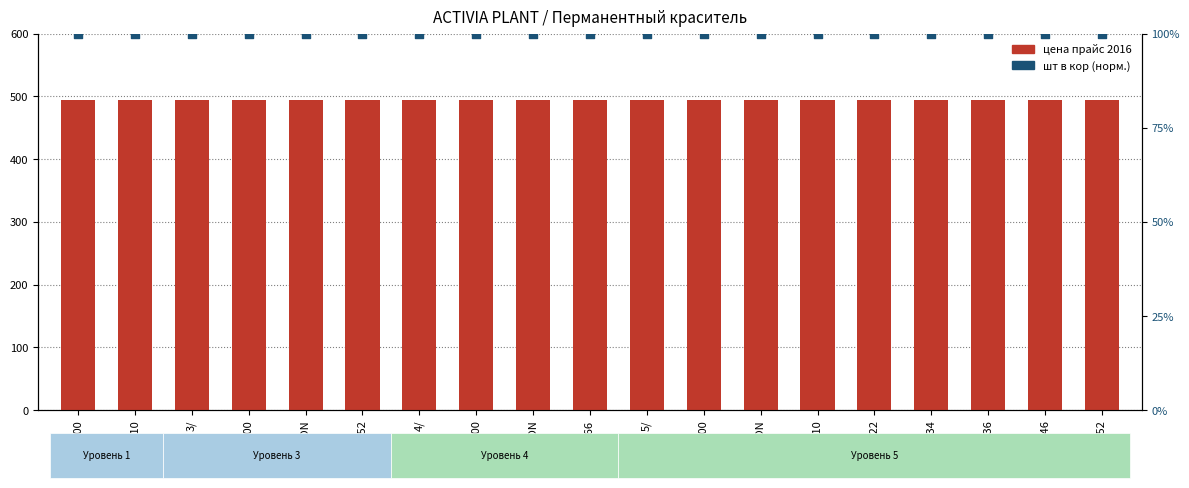

Which series contains the highest Y value?

цена прайс 2016